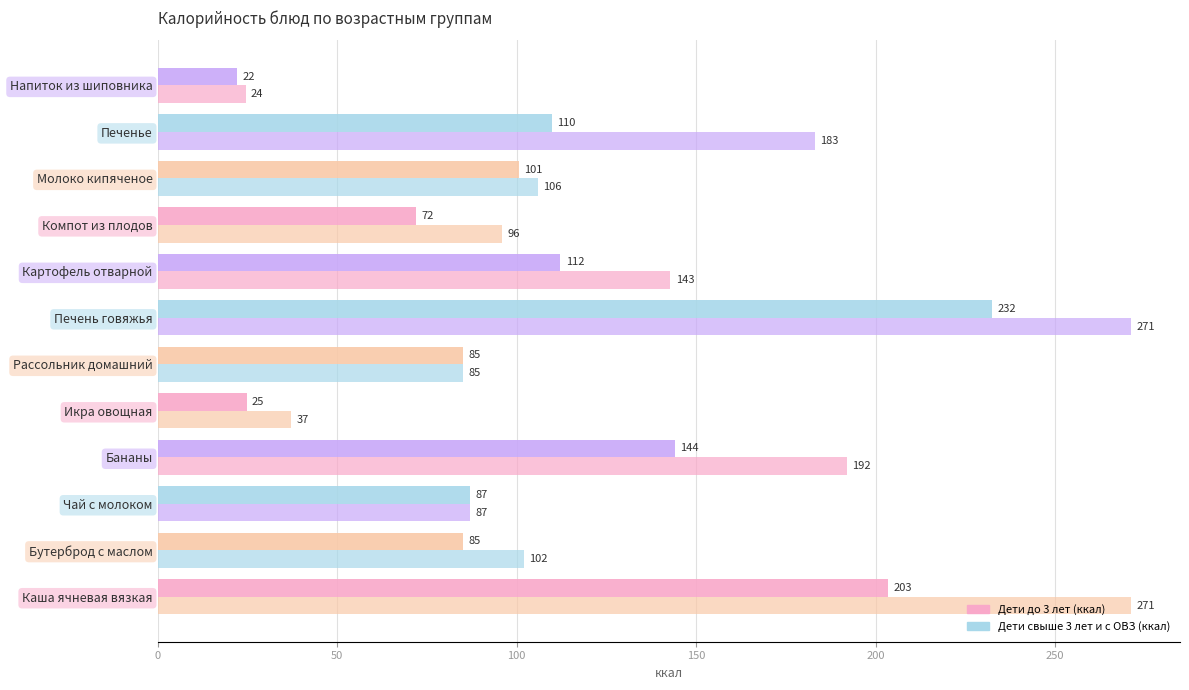

How many data points does each series have?

12